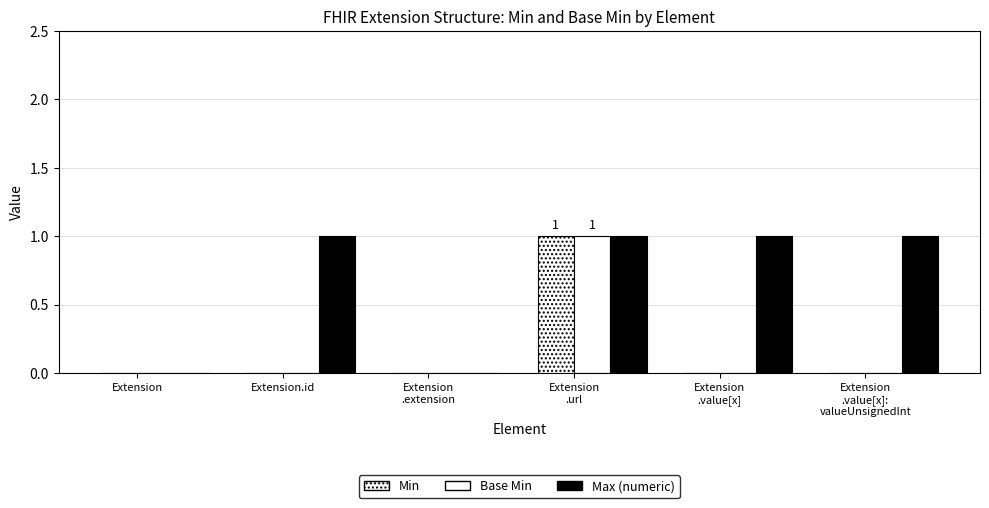

What is the total value across all series at Extension.id?

1